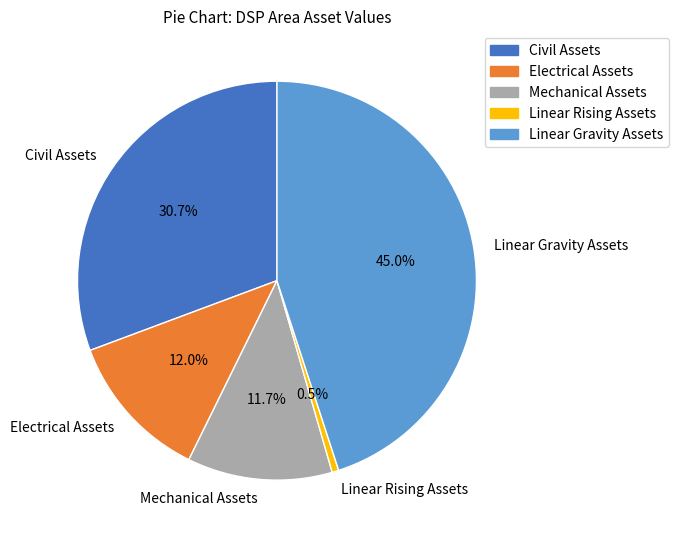

Which slice is the largest?

Linear Gravity Assets